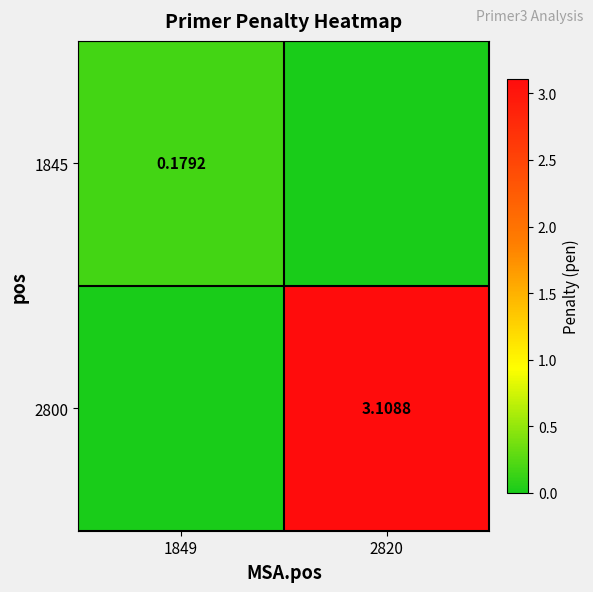

Is the value of 2800 at 2820 greater than the value of 1845 at 1849?

Yes